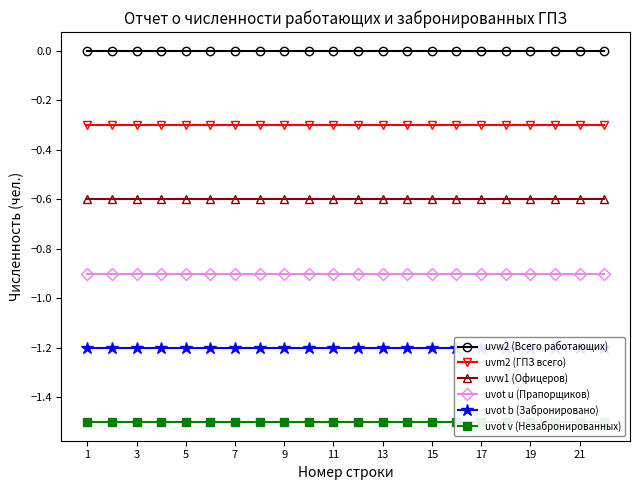

True or false: uvot b (Забронировано) and uvw1 (Офицеров) intersect in this chart.

False